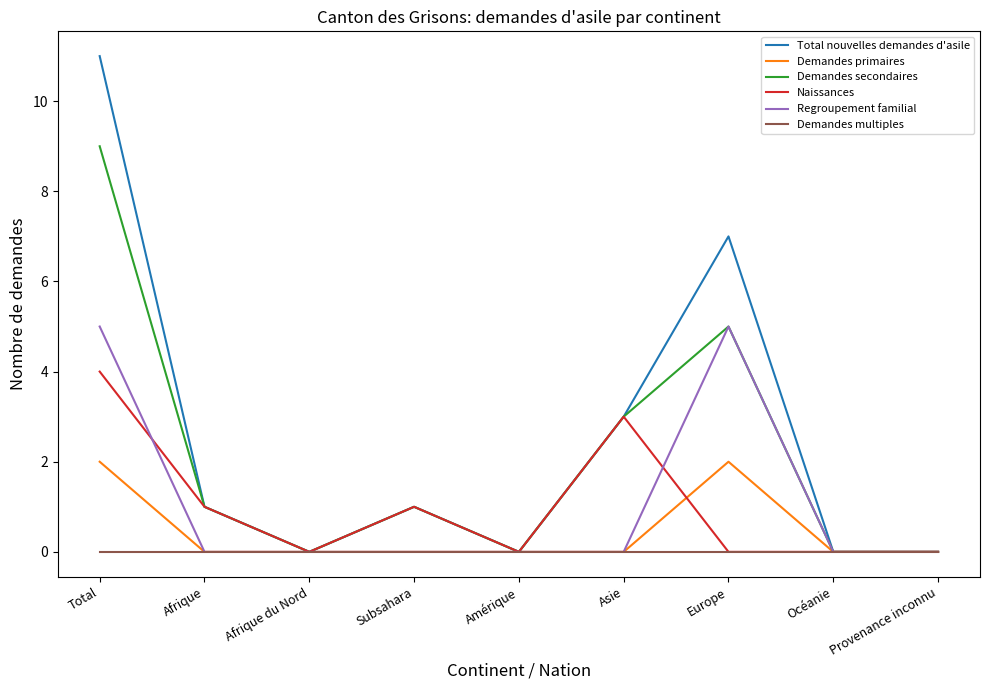

What is the greatest value displayed?

11